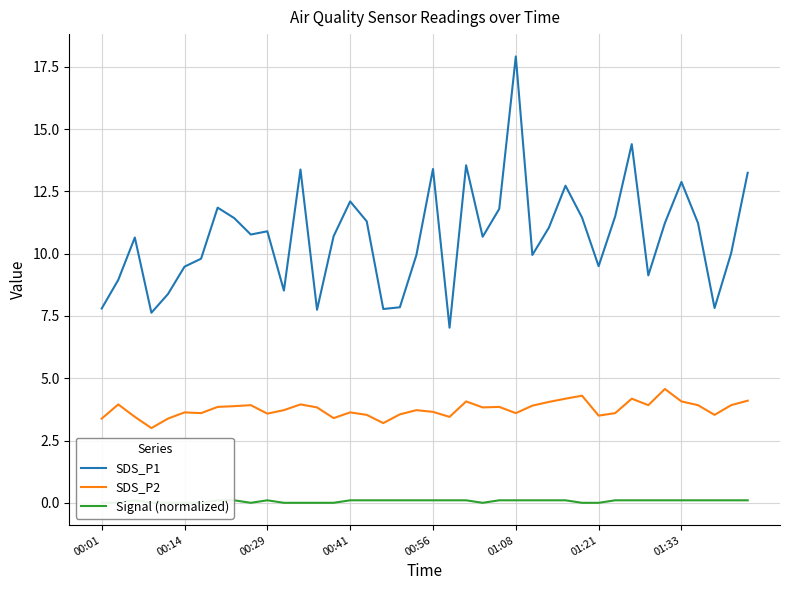

Does the chart have visible grid lines?

Yes